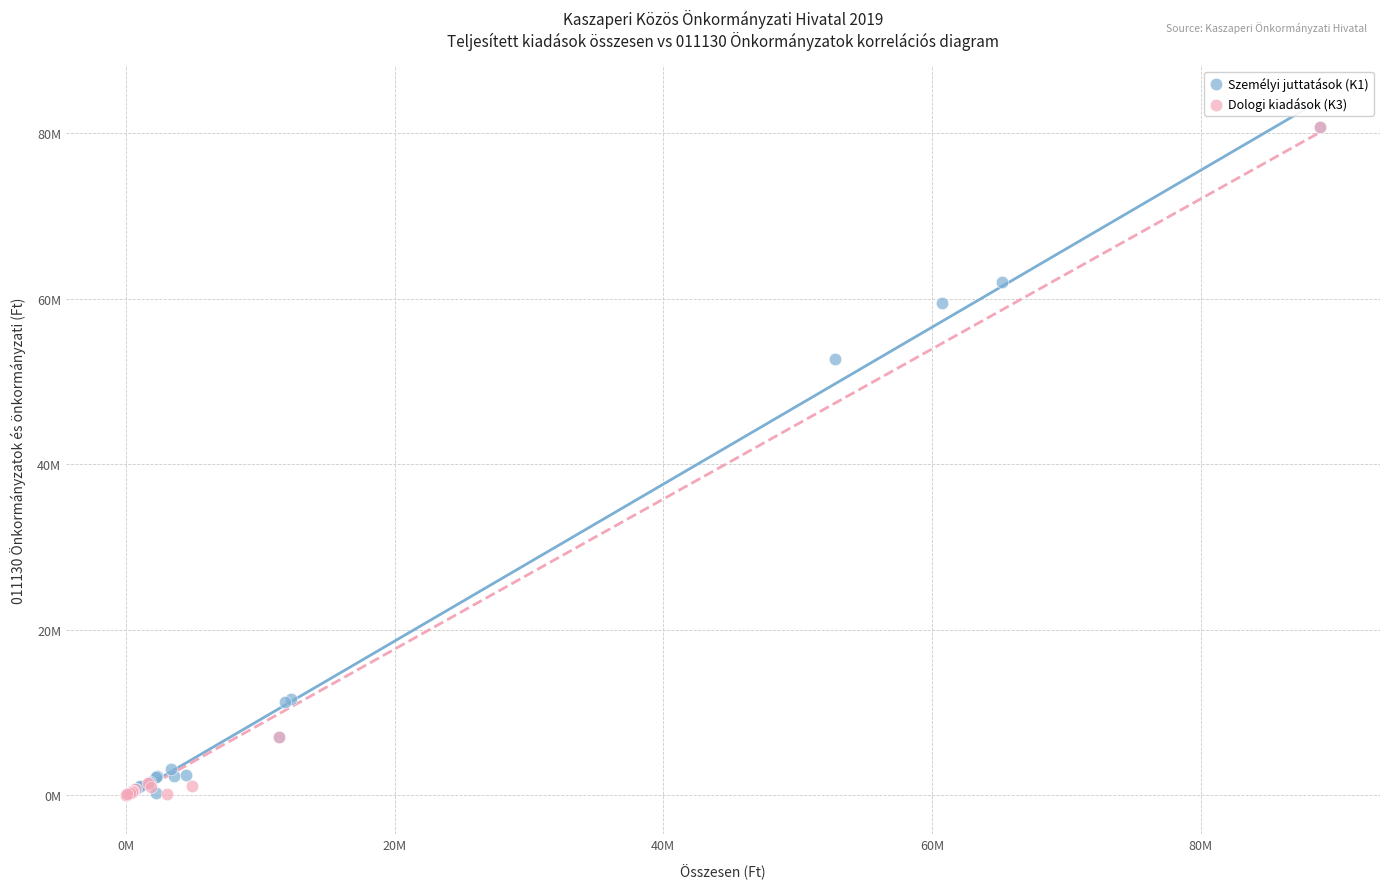

What are all the series names shown in the legend?

Személyi juttatások (K1), Dologi kiadások (K3)